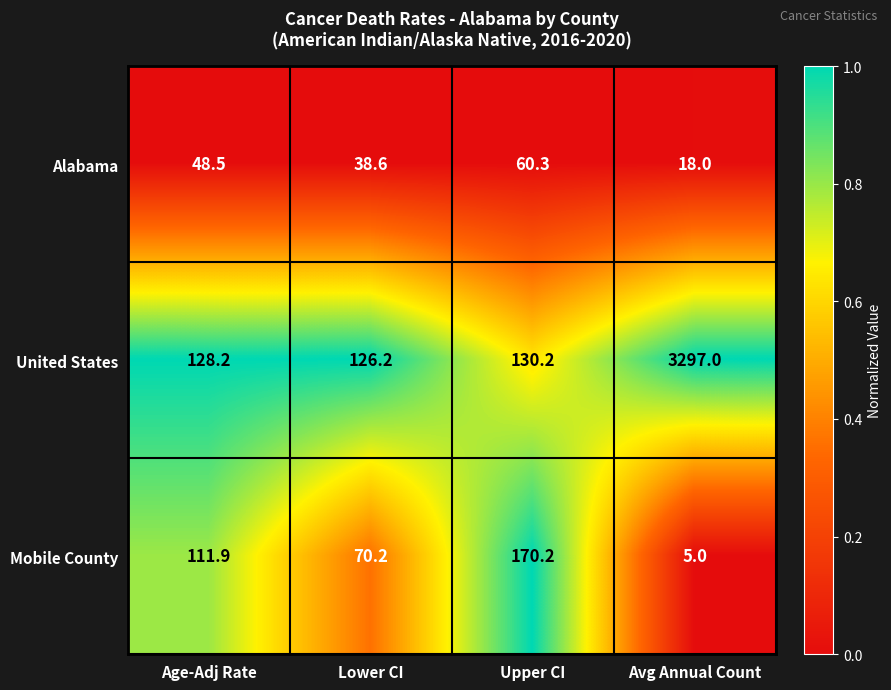

The Mobile County series shows 100.2 at Lower CI. True or false?

False